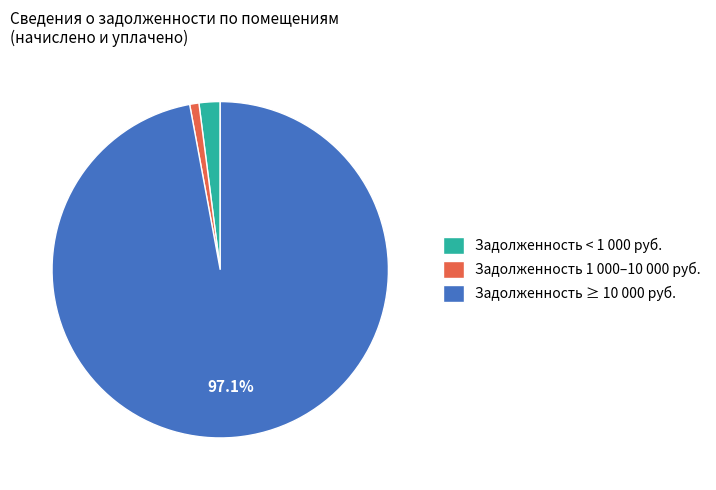

Combined, do Задолженность 1 000–10 000 руб. and Задолженность < 1 000 руб. account for over 50%?

No